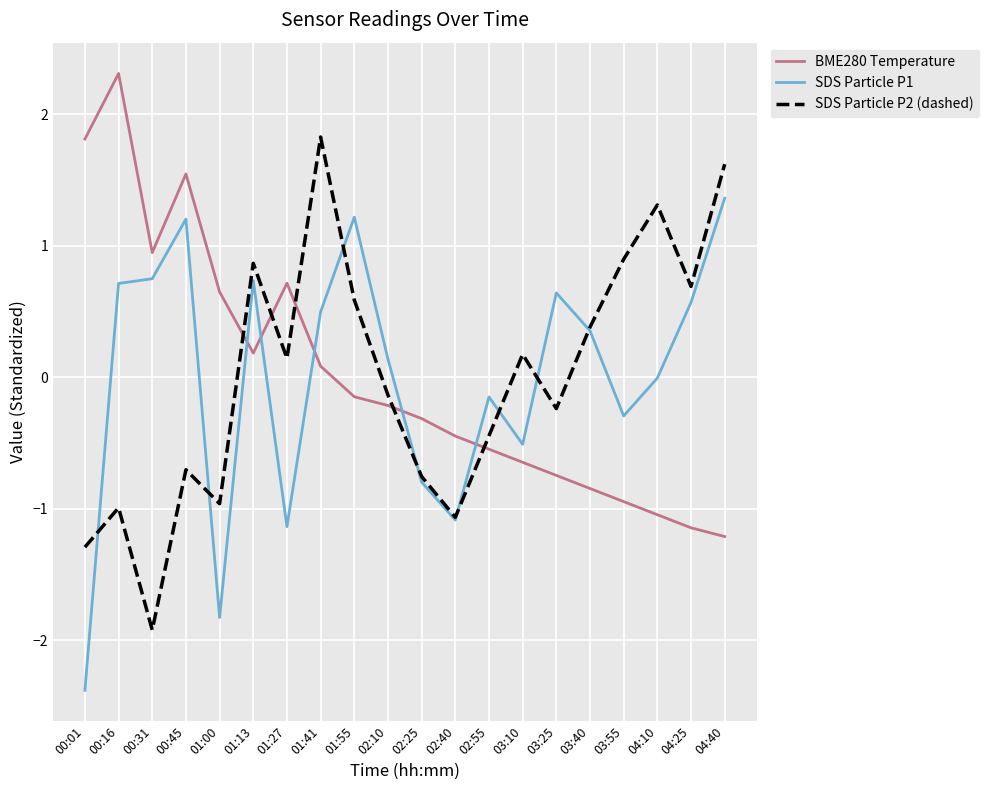

Where is BME280 Temperature nearest to the value 0?

01:41